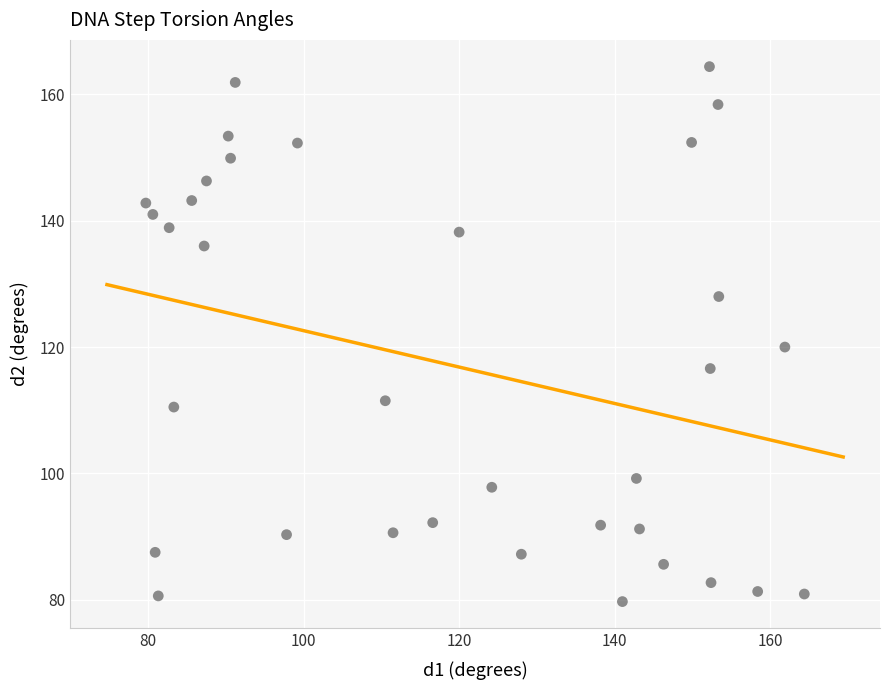

What Y value in the scatter plot is closest to 122?

120.0